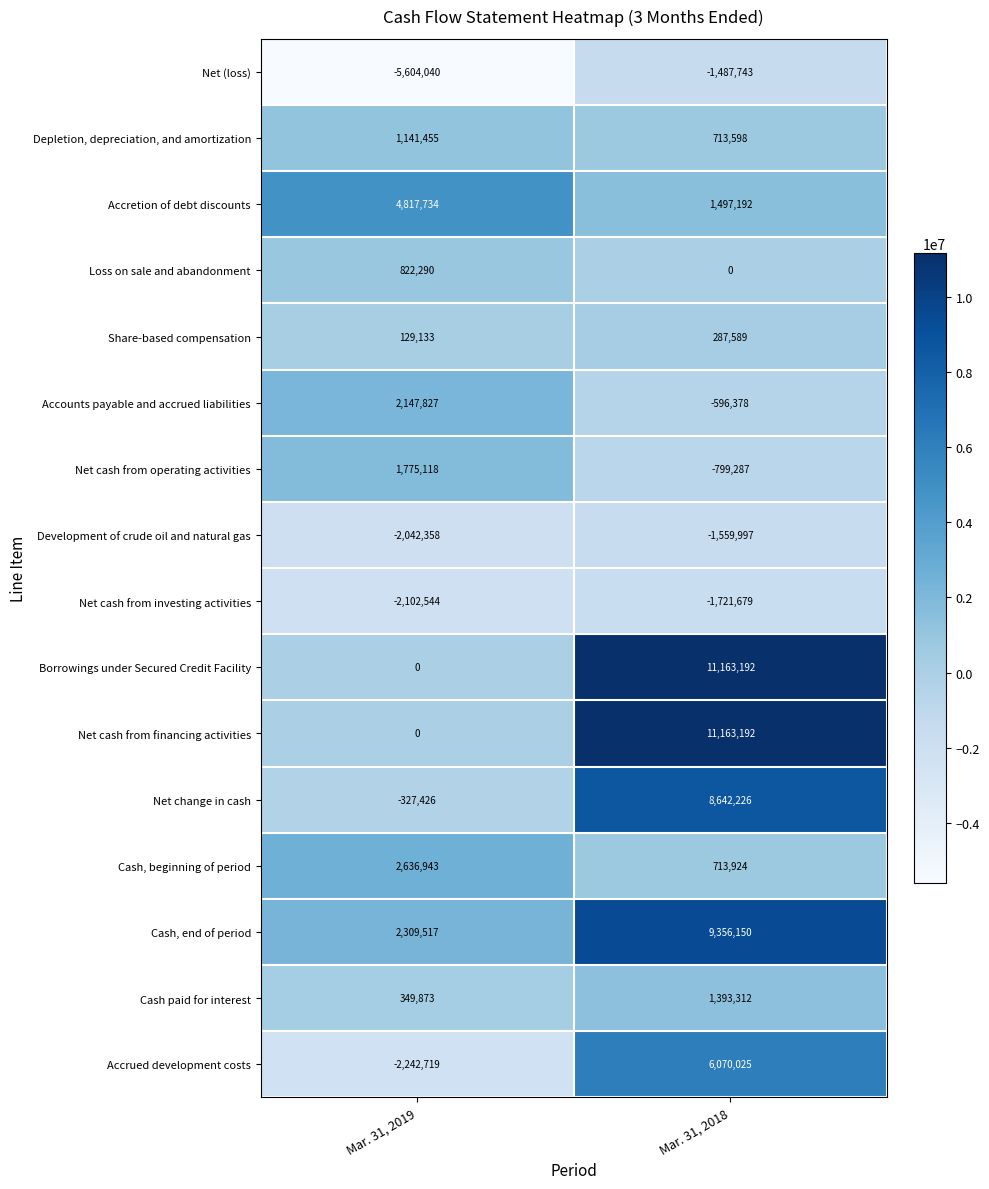

What is the difference between the highest and lowest values at Mar. 31, 2018?

12884871